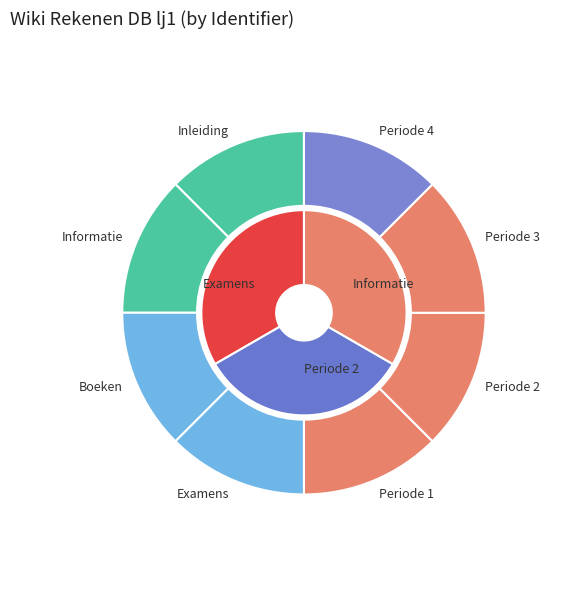

Approximately how many times larger is the value at Informatie compared to Periode 4?

1.0